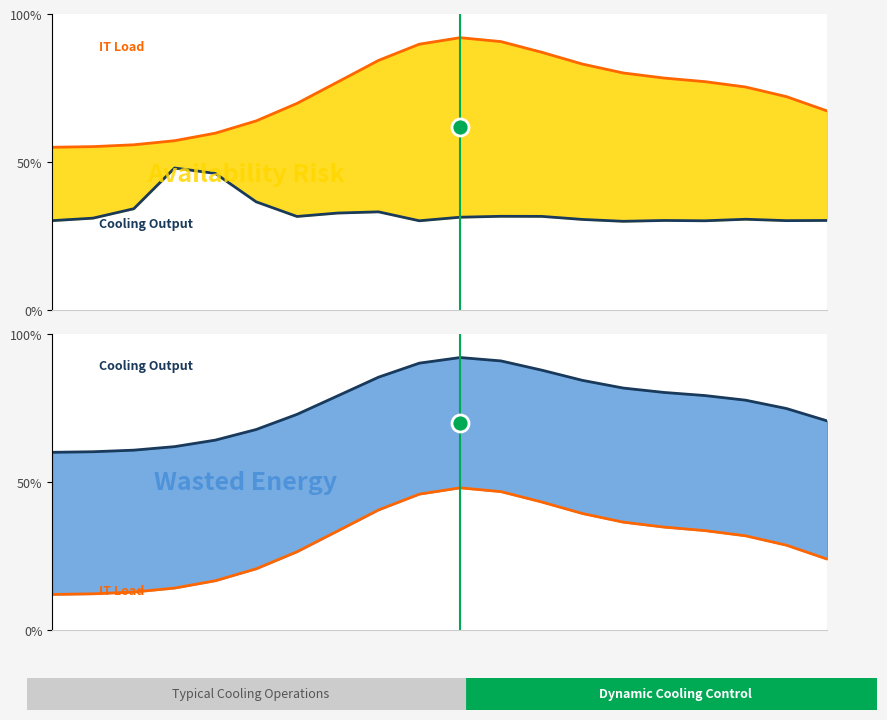

Which series has the largest Y range (max minus min)?

IT Load